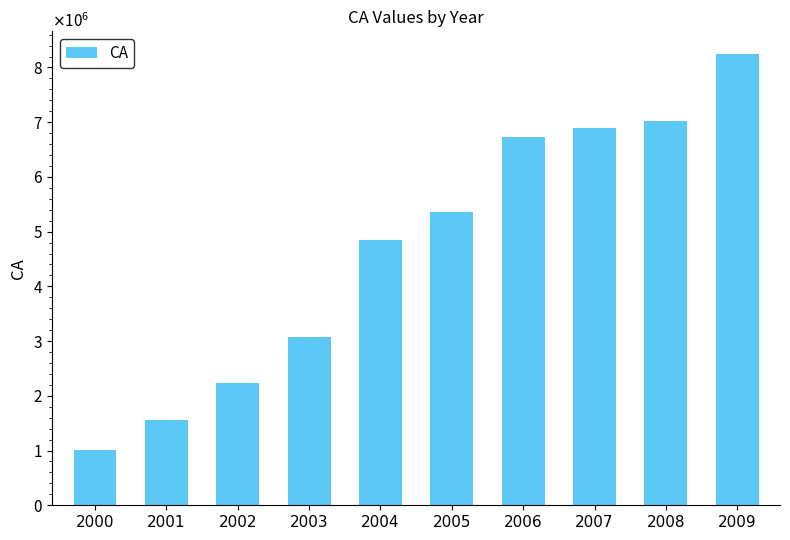

Rank the categories by value from highest to lowest.

2009, 2008, 2007, 2006, 2005, 2004, 2003, 2002, 2001, 2000